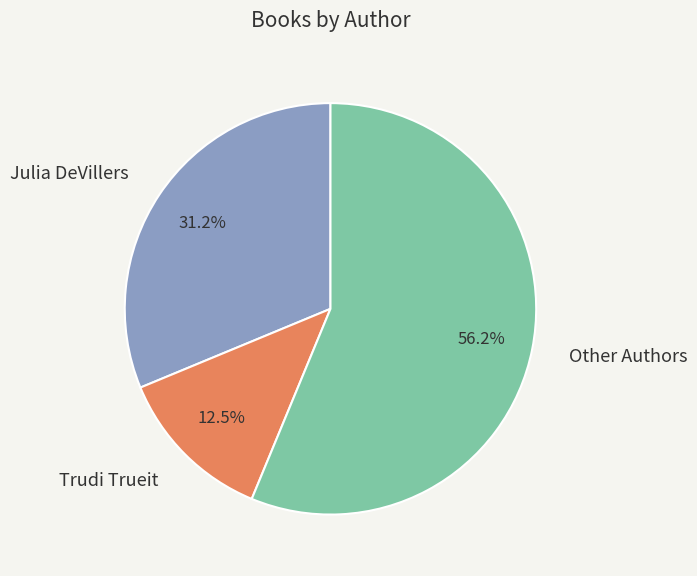

Which has a higher value, Trudi Trueit or Other Authors?

Other Authors